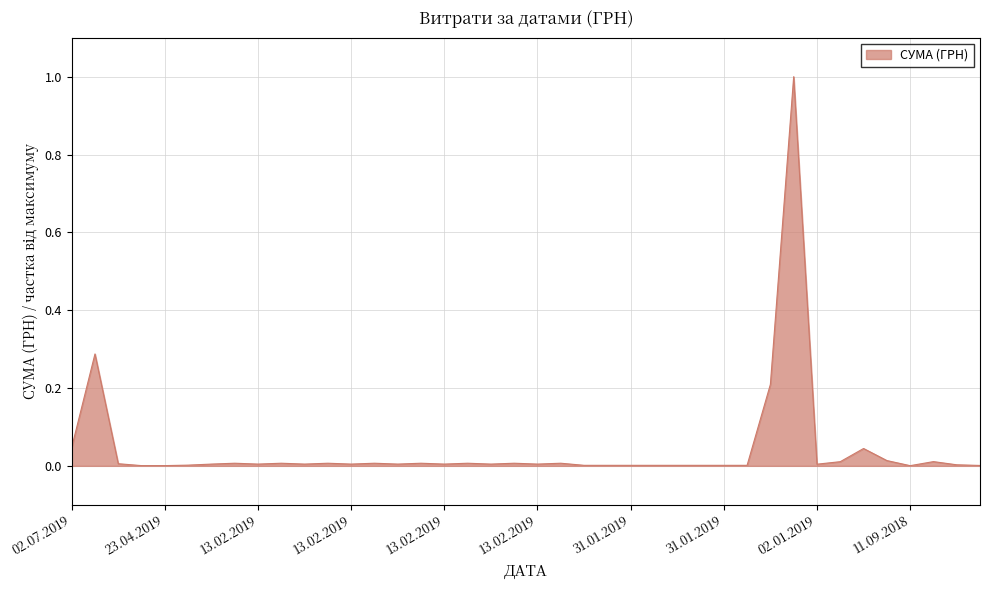

What is the difference between the maximum and minimum values?

1.0